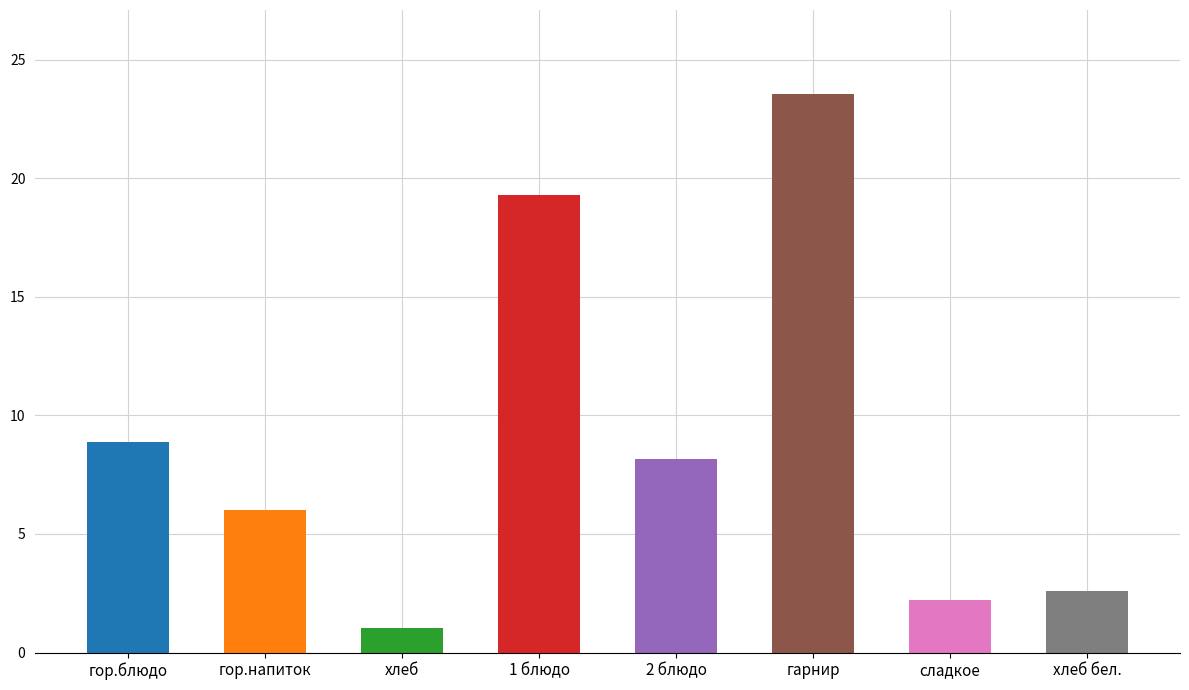

Rank the categories by value from lowest to highest.

хлеб, сладкое, хлеб бел., гор.напиток, 2 блюдо, гор.блюдо, 1 блюдо, гарнир